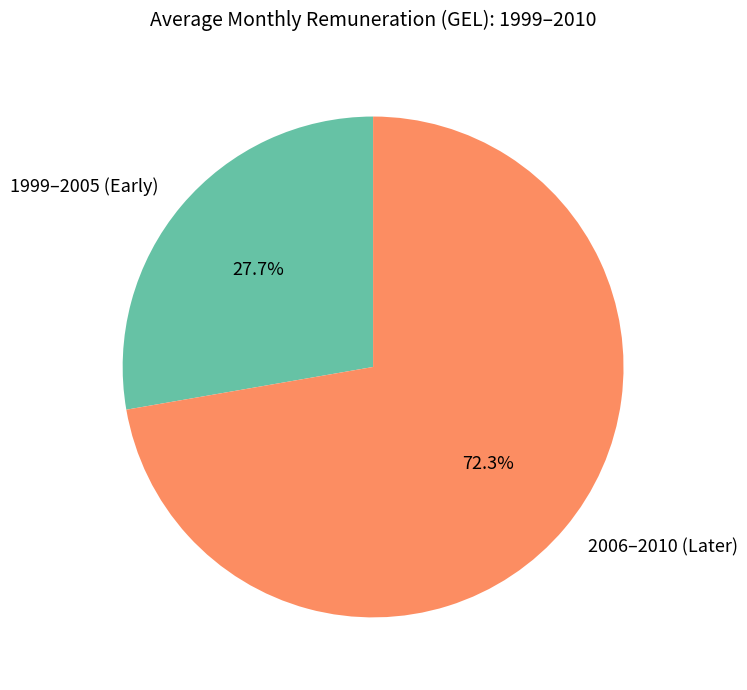

Is there any slice that represents more than half of the pie?

Yes